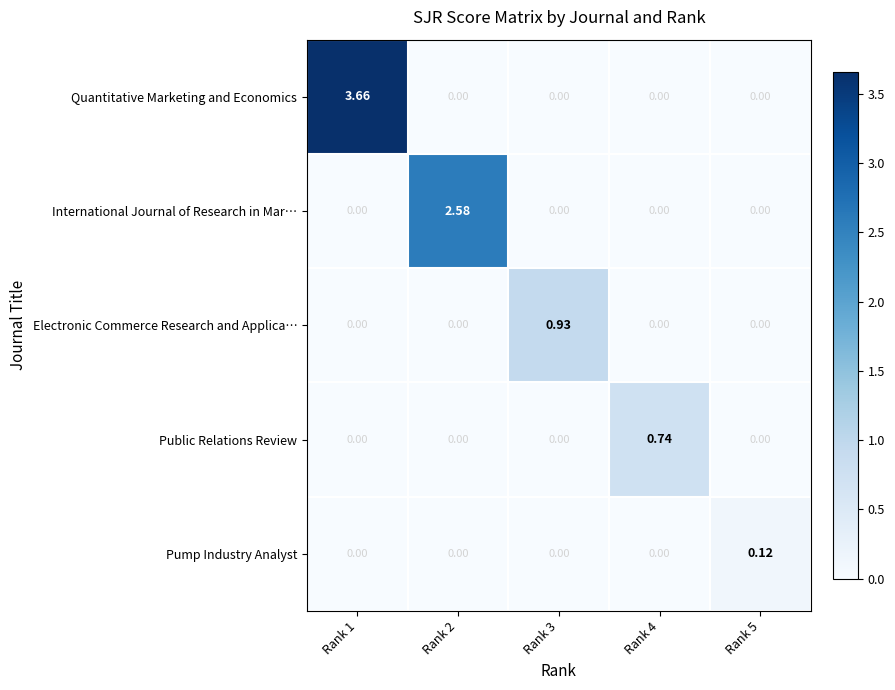

Which series changed the most between Rank 1 and Rank 3?

Quantitative Marketing and Economics